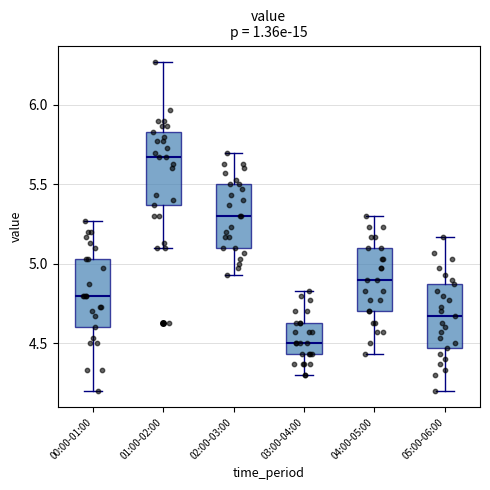

Reading left to right, transcribe this box plot: for each box, give where its median line is, the range the box spans, and where its two whiskers end, as read against the y-axis. The values are not printed on the chart, so give them approximately, as read against the axis.

00:00-01:00: median 4.80, box 4.60 to 5.05, whiskers 4.20 to 5.25
01:00-02:00: median 5.65, box 5.35 to 5.85, whiskers 5.10 to 6.25
02:00-03:00: median 5.30, box 5.10 to 5.50, whiskers 4.95 to 5.70
03:00-04:00: median 4.50, box 4.45 to 4.65, whiskers 4.30 to 4.85
04:00-05:00: median 4.90, box 4.70 to 5.10, whiskers 4.45 to 5.30
05:00-06:00: median 4.65, box 4.45 to 4.85, whiskers 4.20 to 5.15